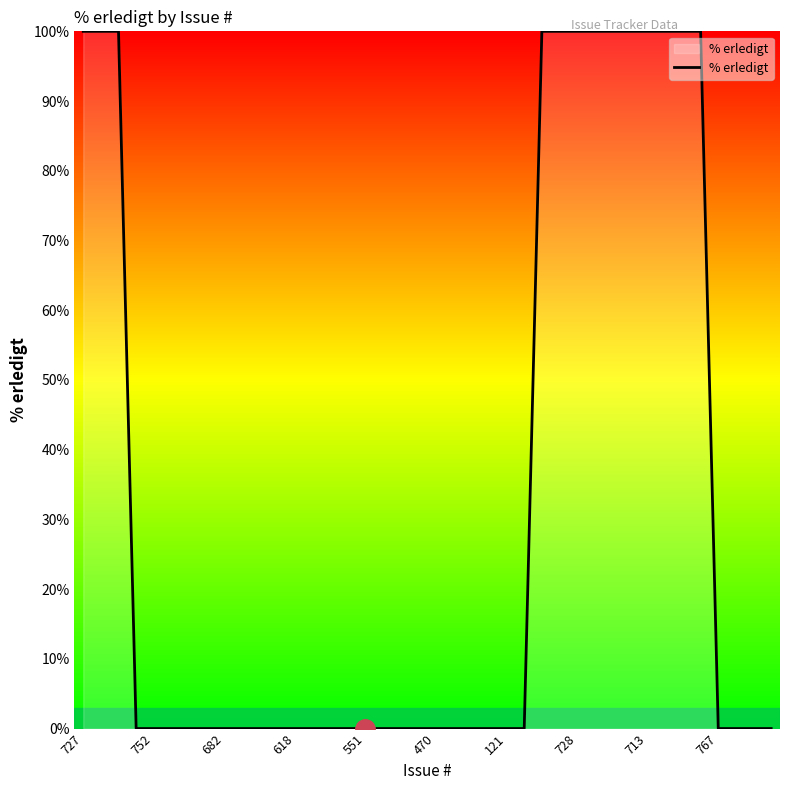

What is the sum of all values?

1300